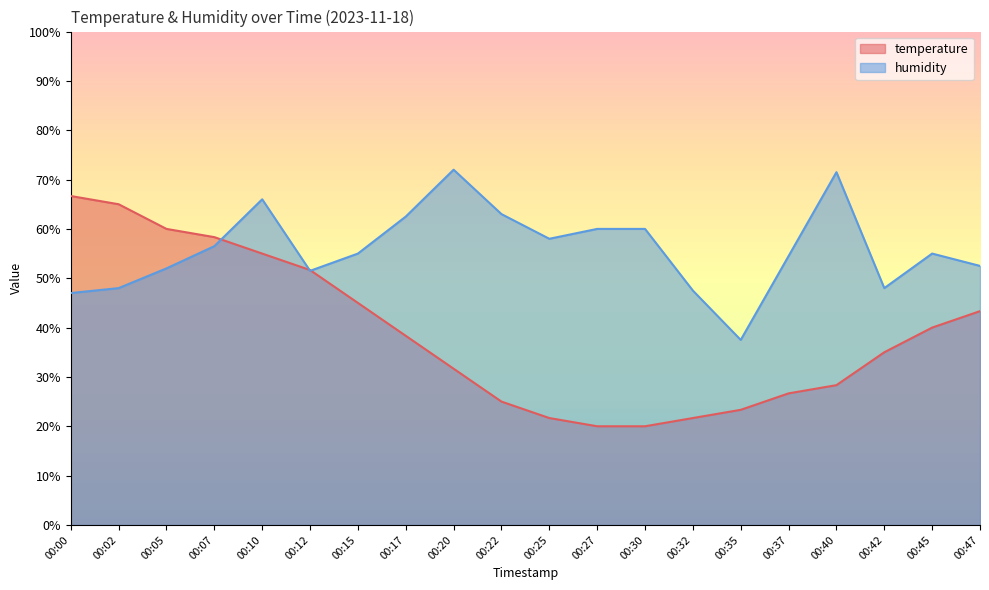

Between 00:32 and 00:42, which series saw the biggest shift?

temperature